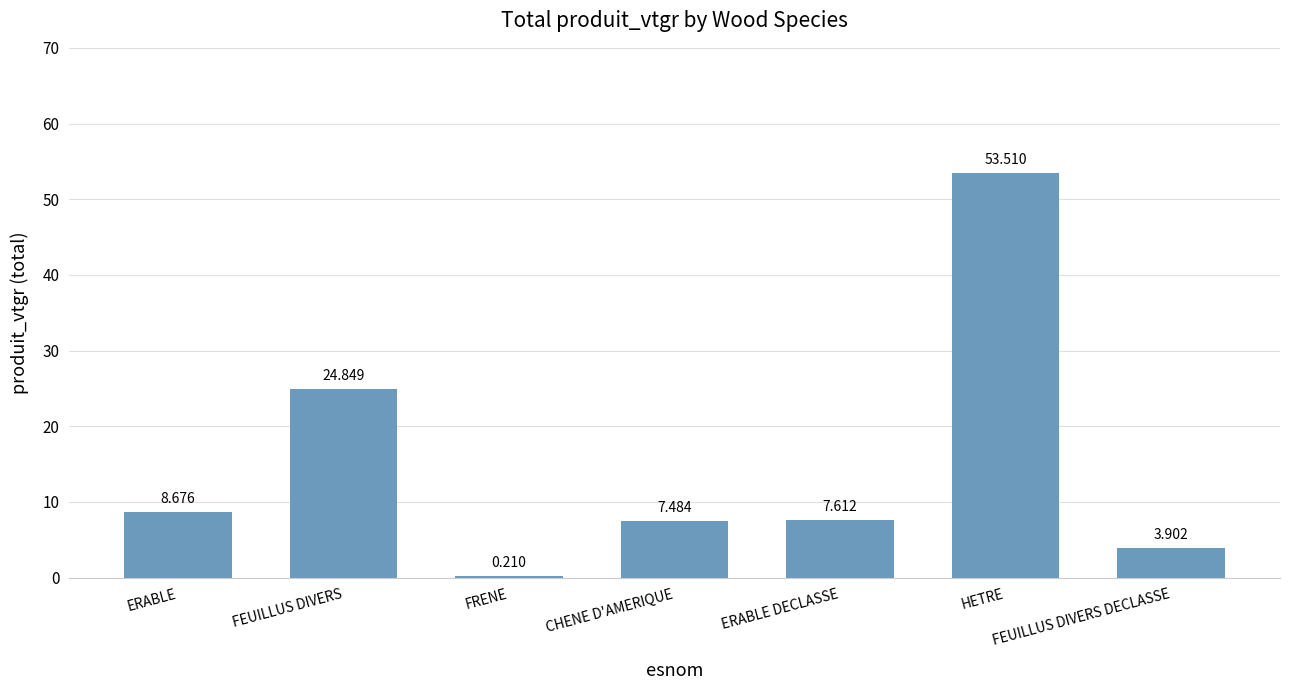

Which category has the highest value across all series?

HETRE